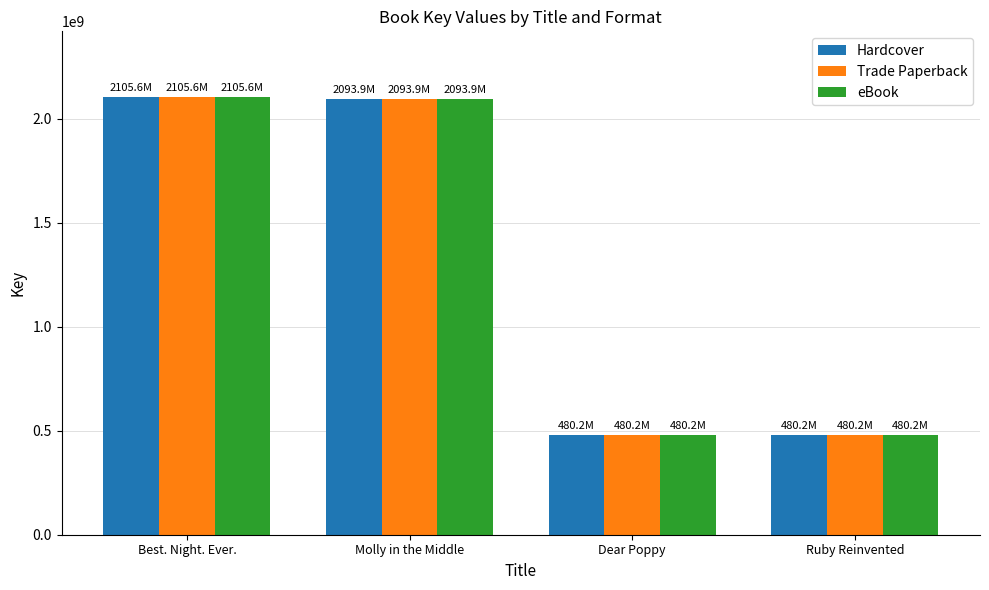

The Trade Paperback series shows 1394602390 at Best. Night. Ever.. True or false?

False